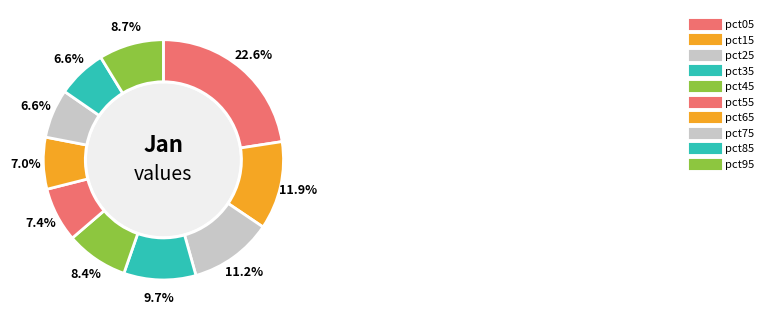

What percentage is the pct05 slice, to the nearest percent?

23%